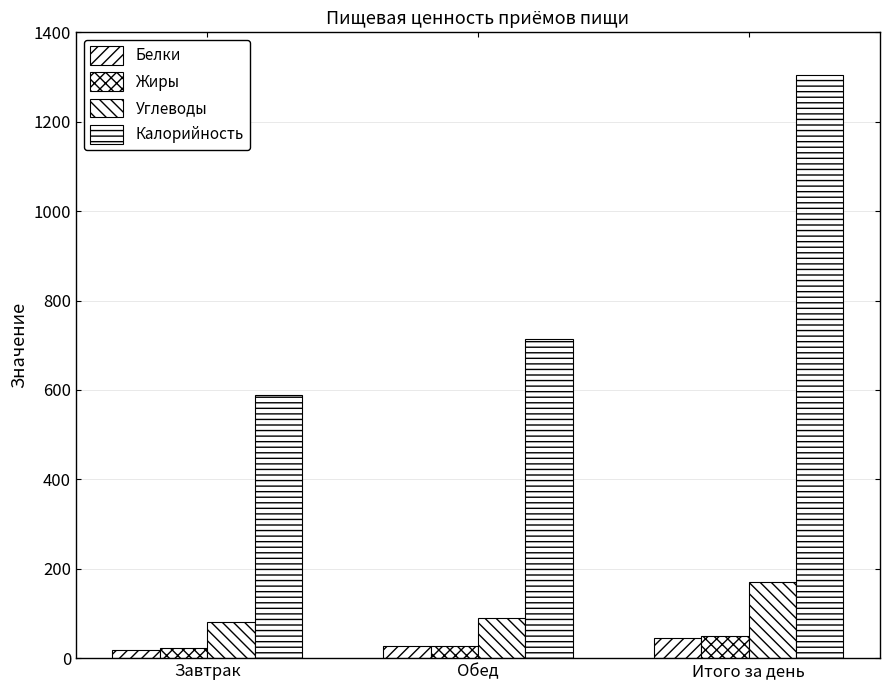

What is the difference between the second highest and minimum values in the Углеводы series?

8